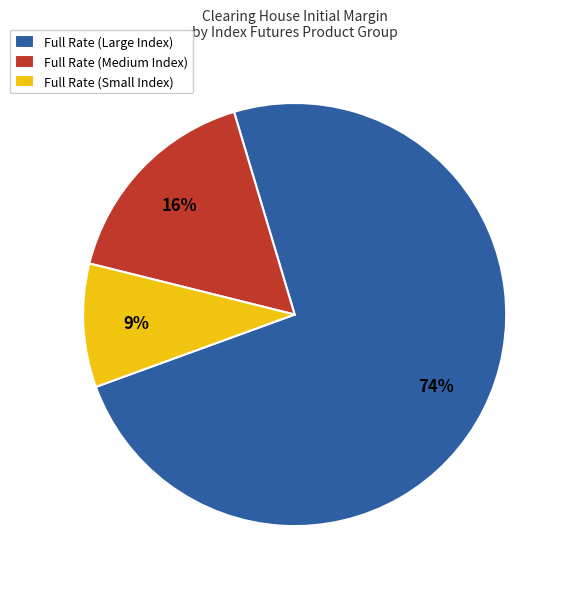

Does any single category account for the majority?

Yes